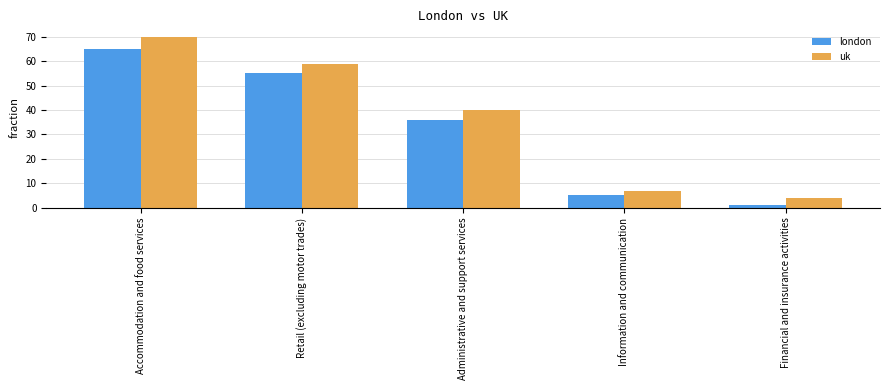

The london series shows 72 at Retail (excluding motor trades). True or false?

False